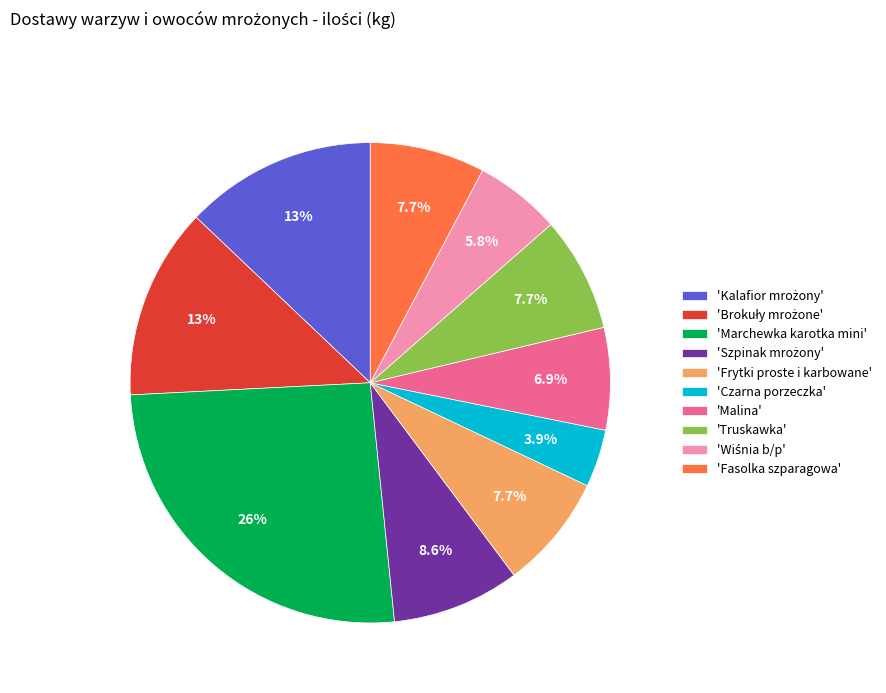

Which has a higher value, 'Truskawka' or 'Malina'?

'Truskawka'